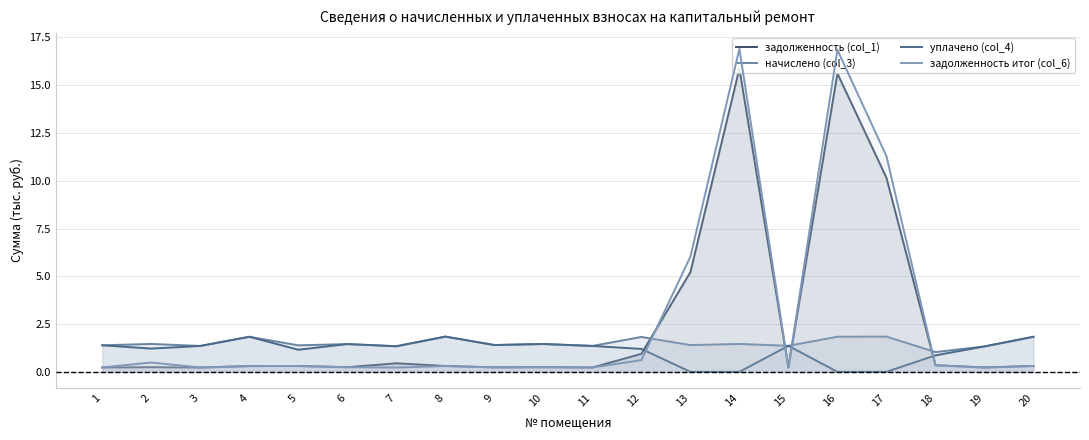

Between which two adjacent categories do задолженность итог (col_6) and начислено (col_3) first intersect?

12 and 13